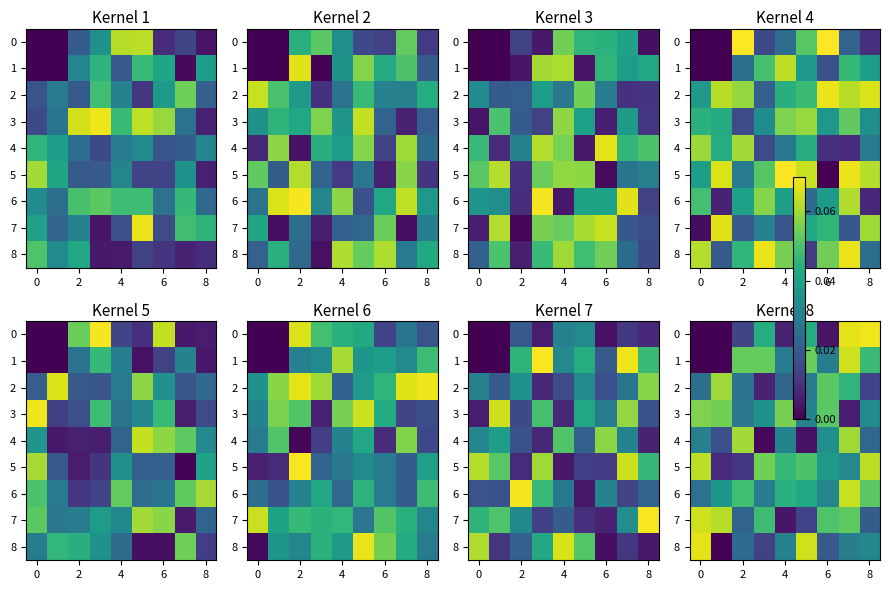

What is the difference between the maximum and minimum values in the 7 series?

0.1